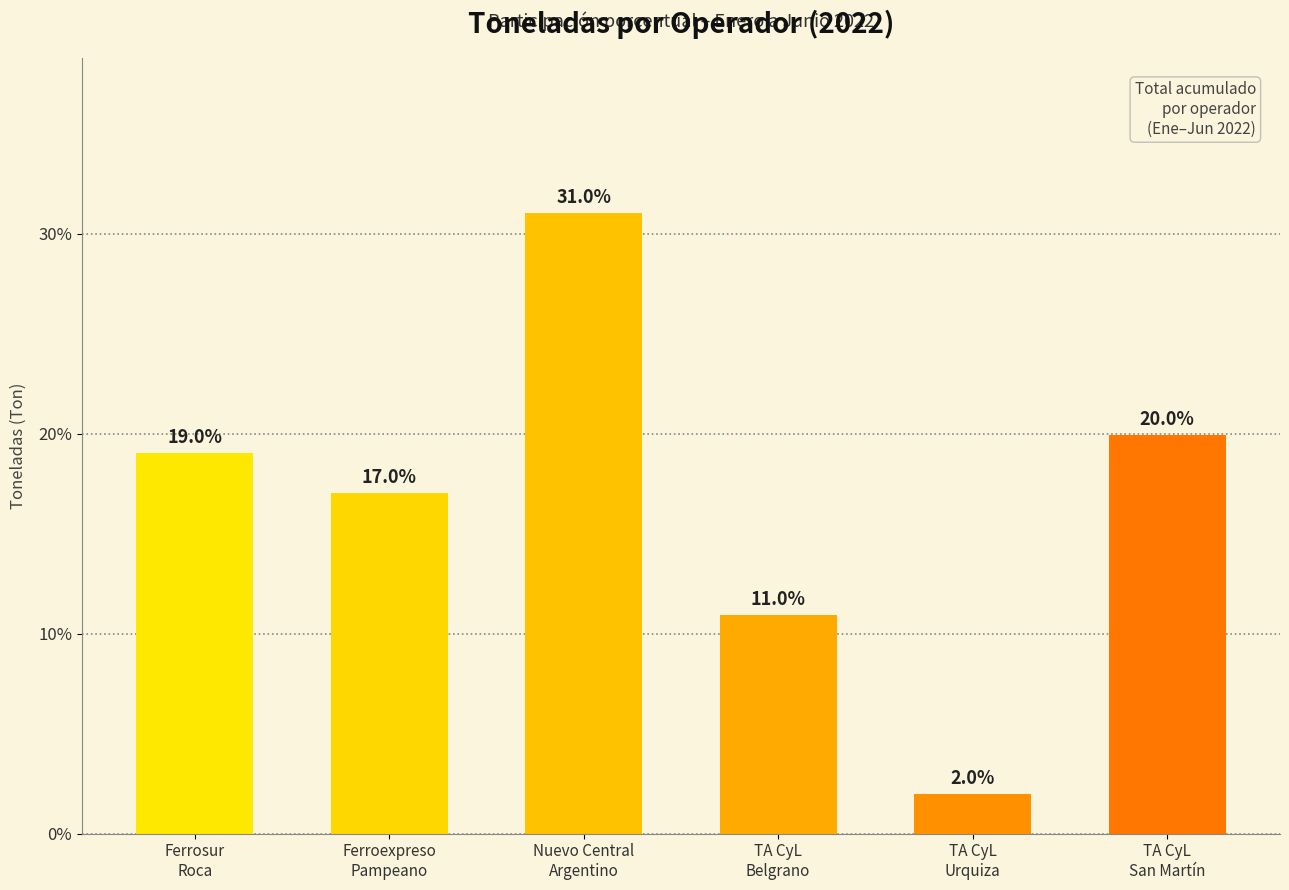

List the labels in order of value, smallest first.

TA CyL
Urquiza, TA CyL
Belgrano, Ferroexpreso
Pampeano, Ferrosur
Roca, TA CyL
San Martín, Nuevo Central
Argentino